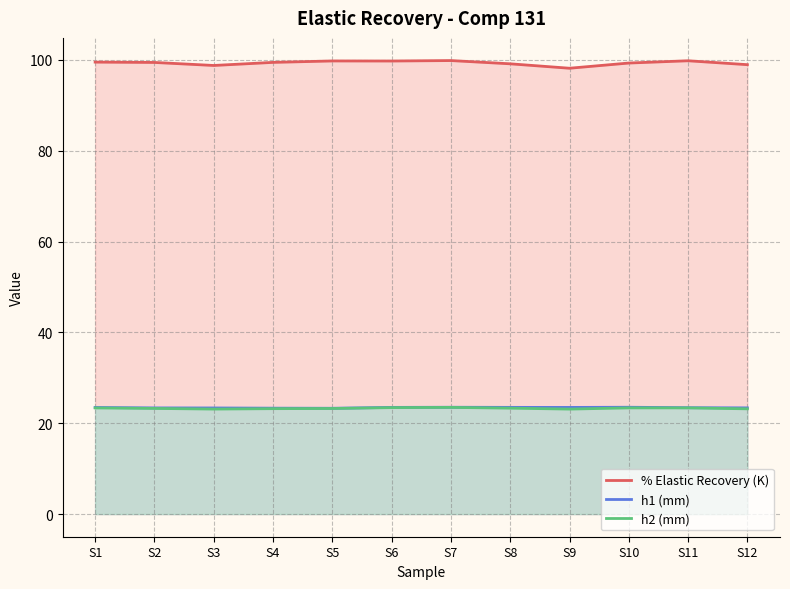

What is the difference between the % Elastic Recovery (K) values at S2 and S6?

0.3